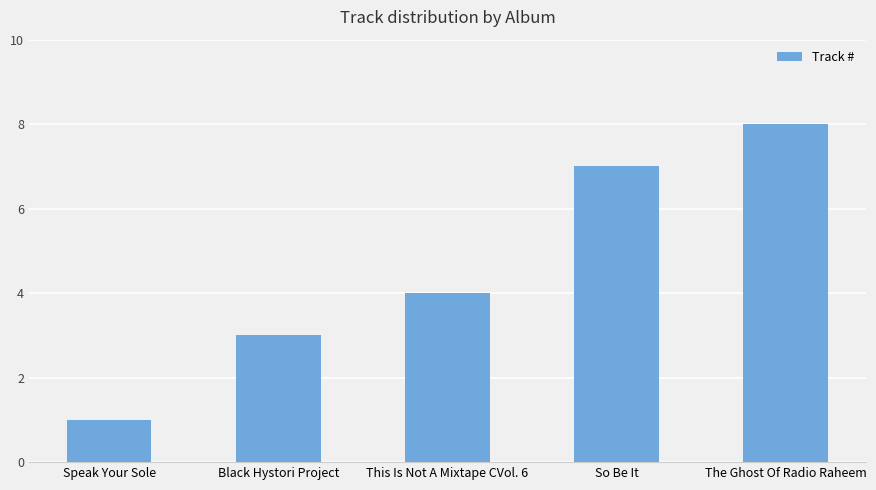

Is it true that the value at Speak Your Sole is 1?

True